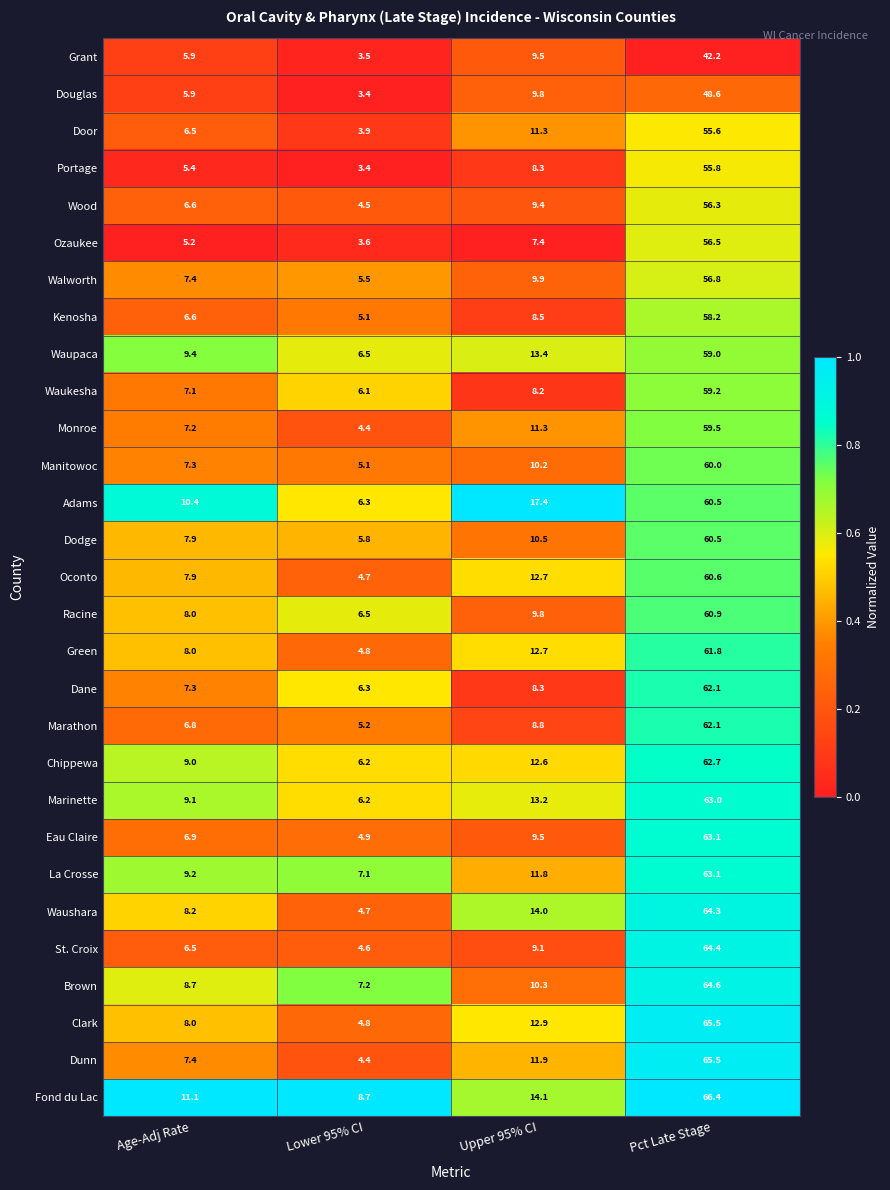

What value does the Door series have at Upper 95% CI?

11.3